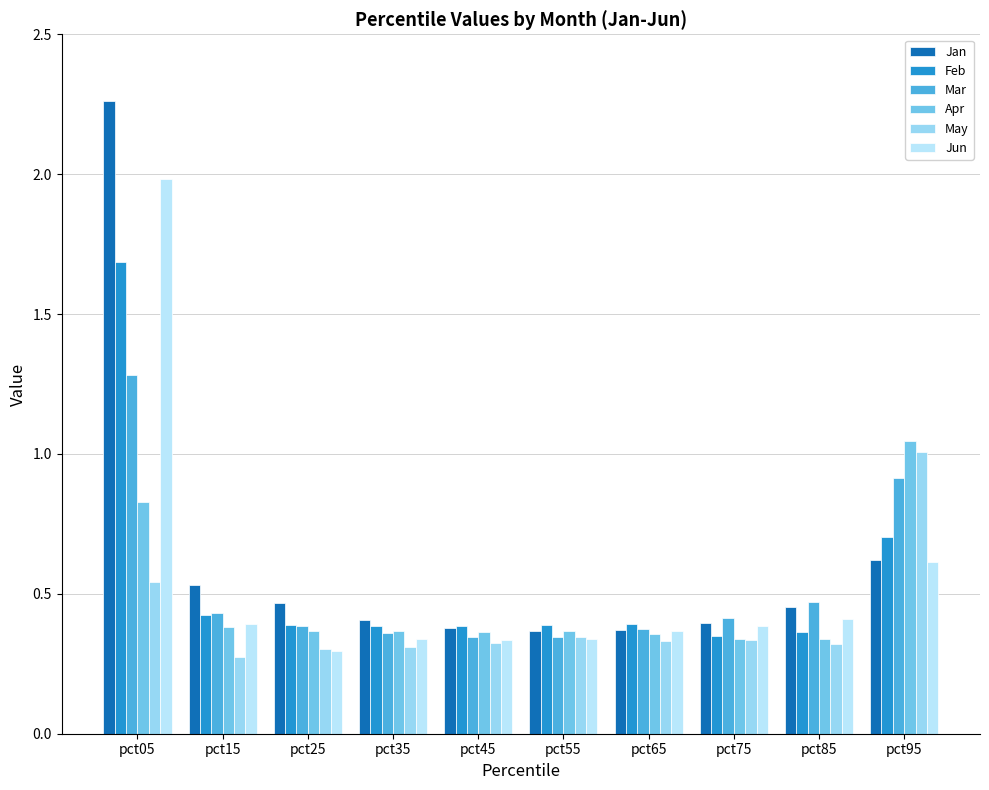

What is the difference between the maximum and minimum values in the Feb series?

1.3